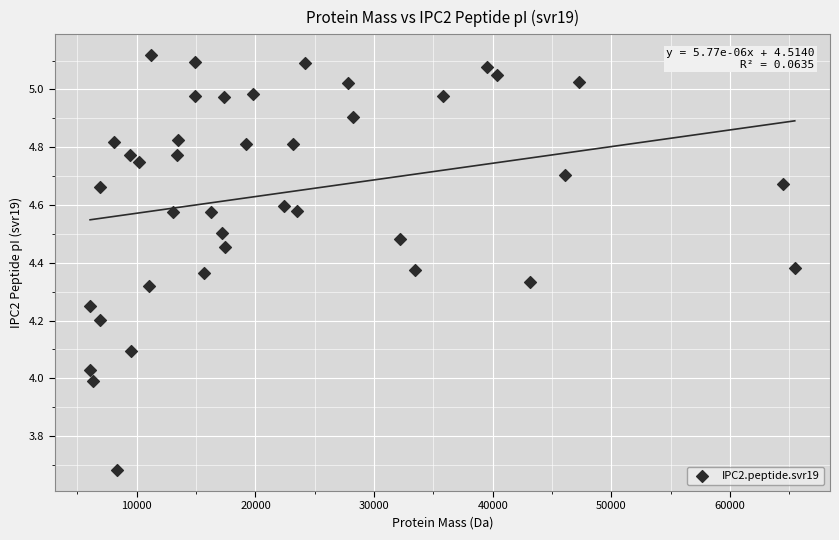

What is the range of X values (max minus min)?

59395.8